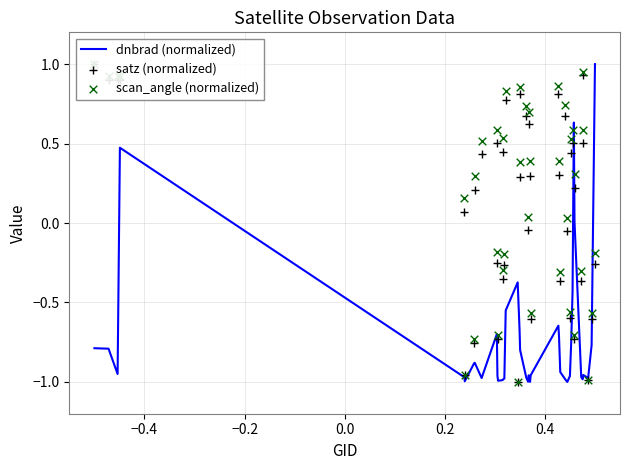

What are all the series names shown in the legend?

dnbrad (normalized), satz (normalized), scan_angle (normalized)